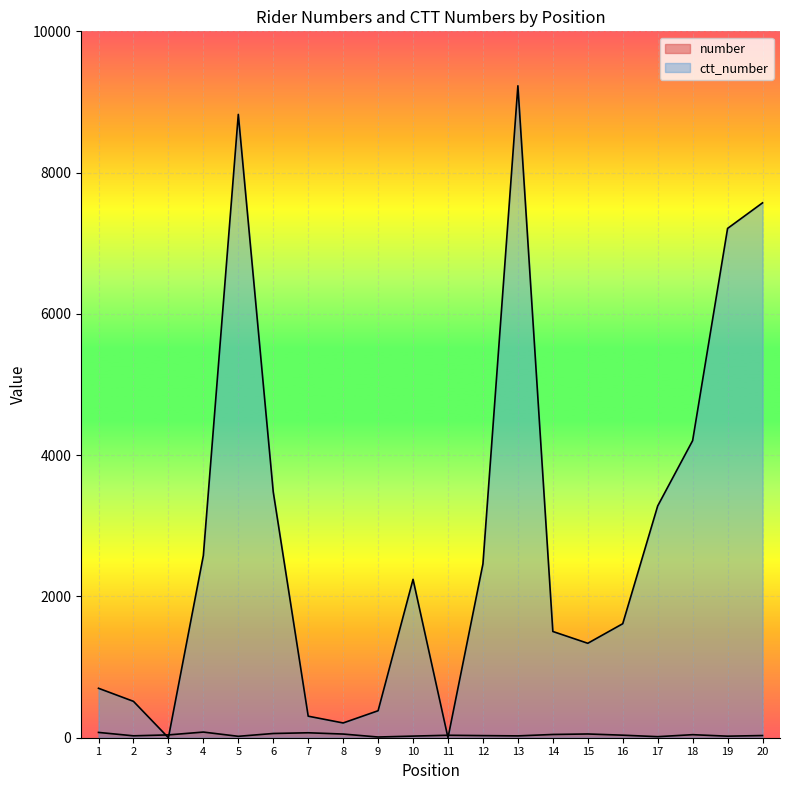

What are all the series names shown in the legend?

number, ctt_number